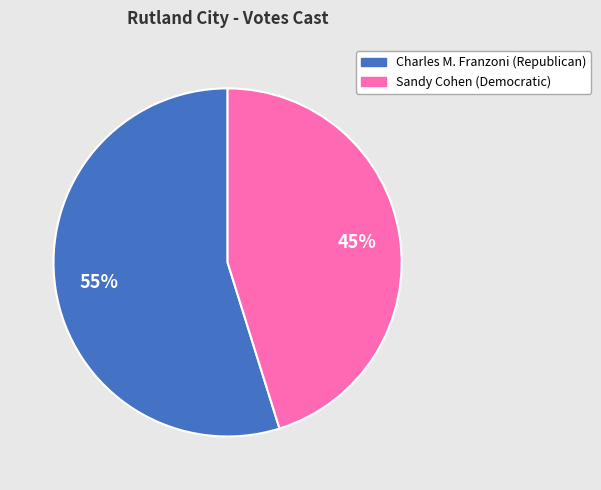

Is the sum of Sandy Cohen (Democratic) and Charles M. Franzoni (Republican) greater than half?

Yes